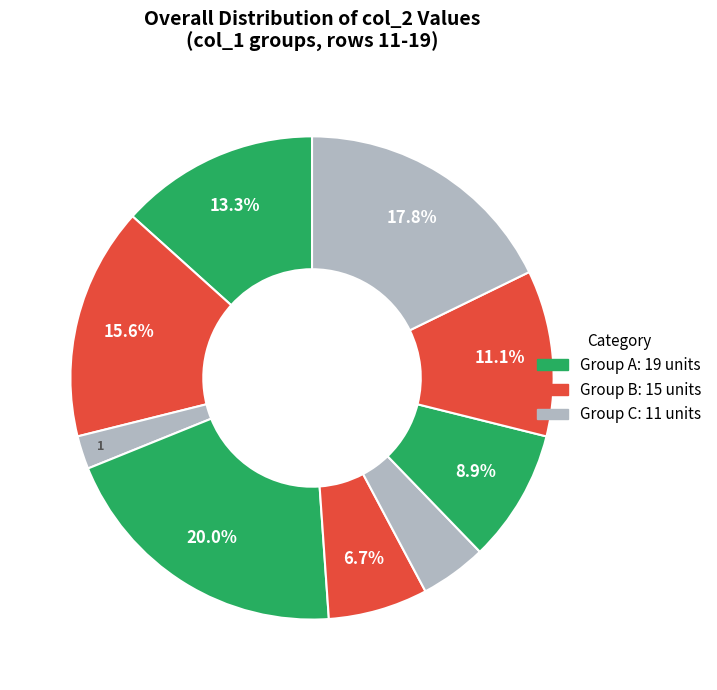

To the nearest percent, what is the difference between the largest and smallest slice percentages?

18%